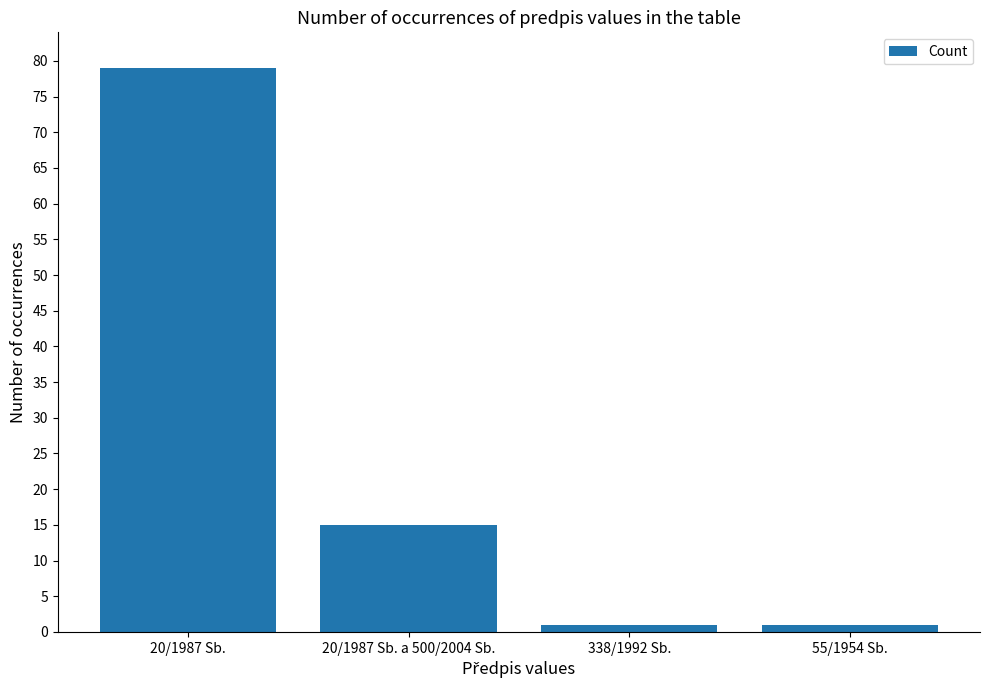

How many data points does each series have?

4